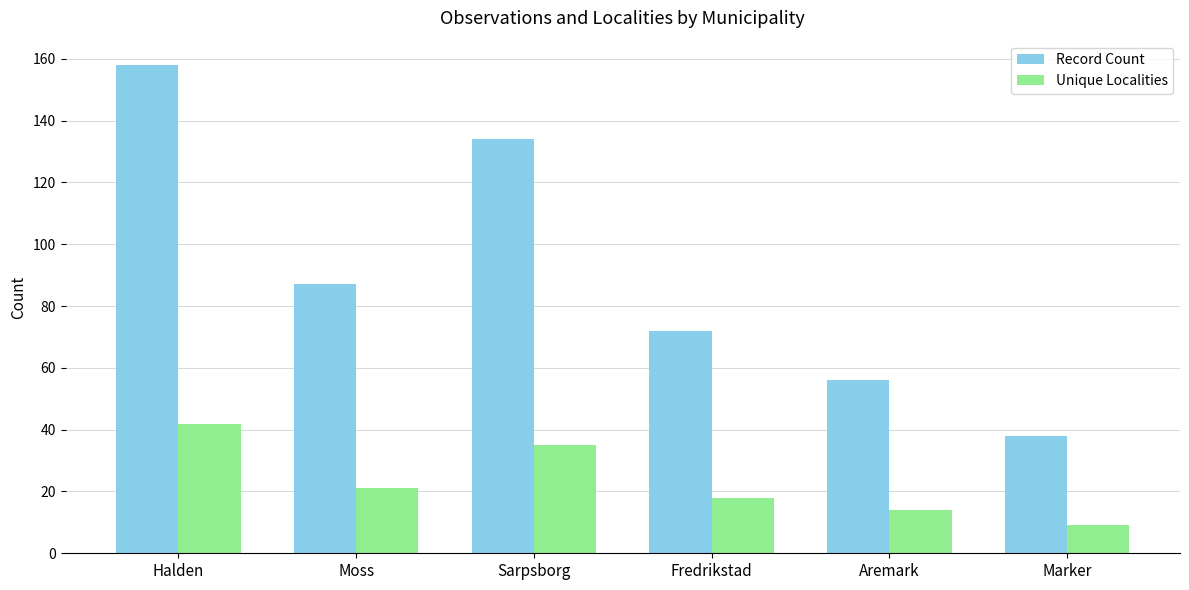

Reading left to right, transcribe all the data shown in this chart.

Record Count: Halden=158	Moss=87	Sarpsborg=134	Fredrikstad=72	Aremark=56	Marker=38
Unique Localities: Halden=42	Moss=21	Sarpsborg=35	Fredrikstad=18	Aremark=14	Marker=9